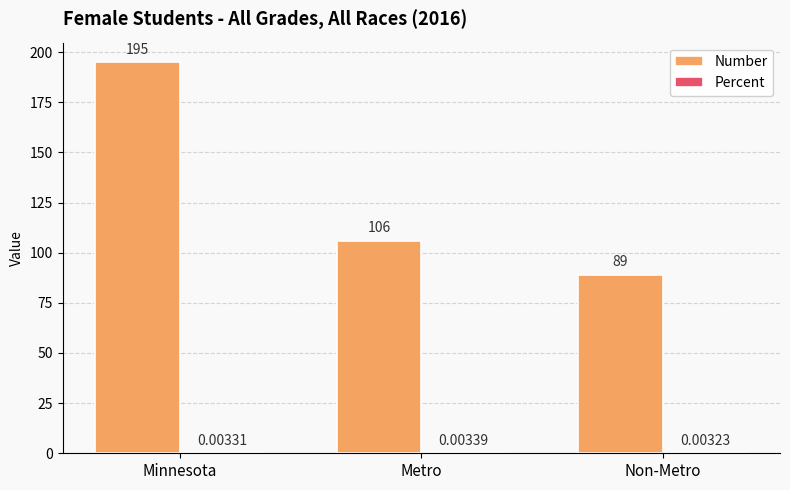

What is the difference between the Number values at Non-Metro and Metro?

17.0